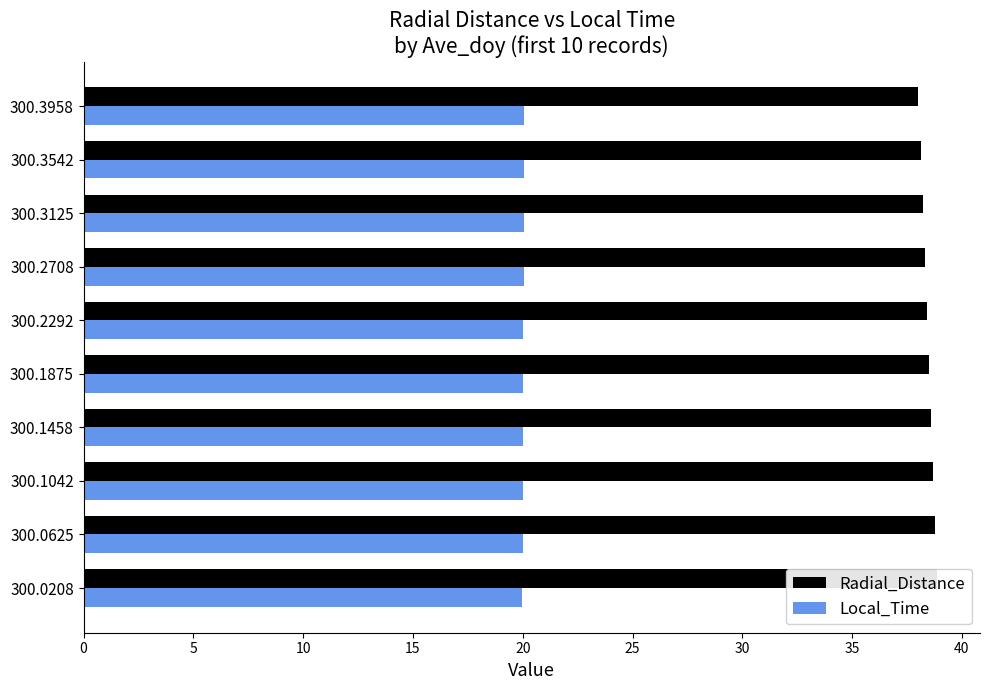

What is the maximum value for Radial_Distance?

38.9